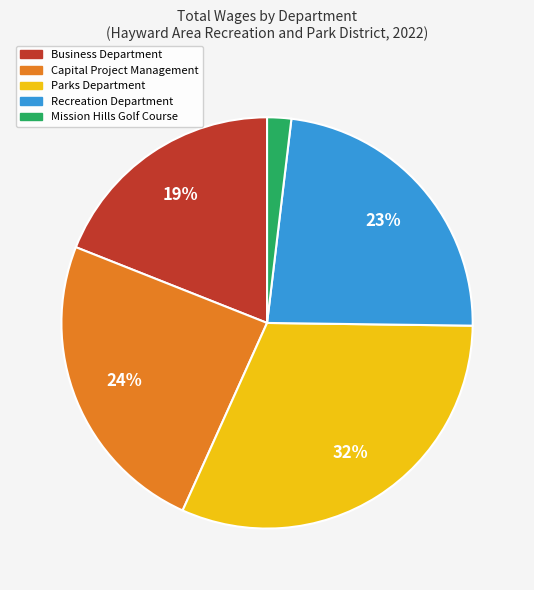

To the nearest percent, what is the average slice percentage?

20%